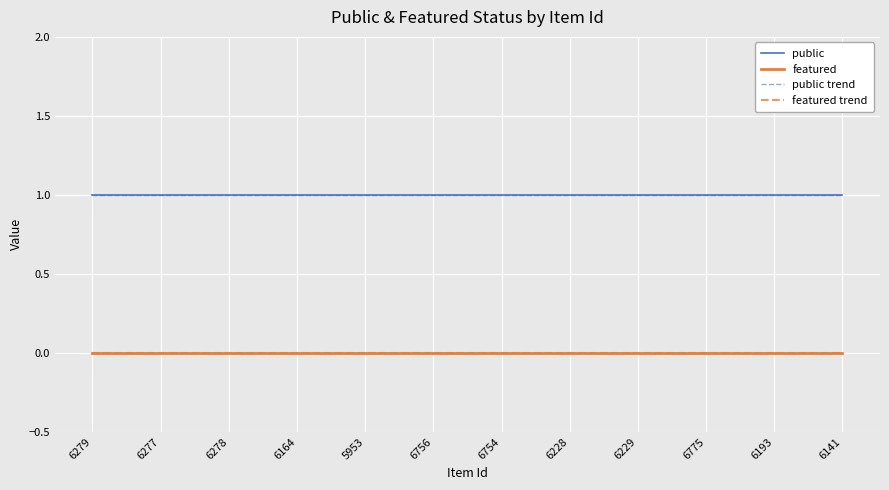

Which has a higher value, 6754 or 6193?

6754